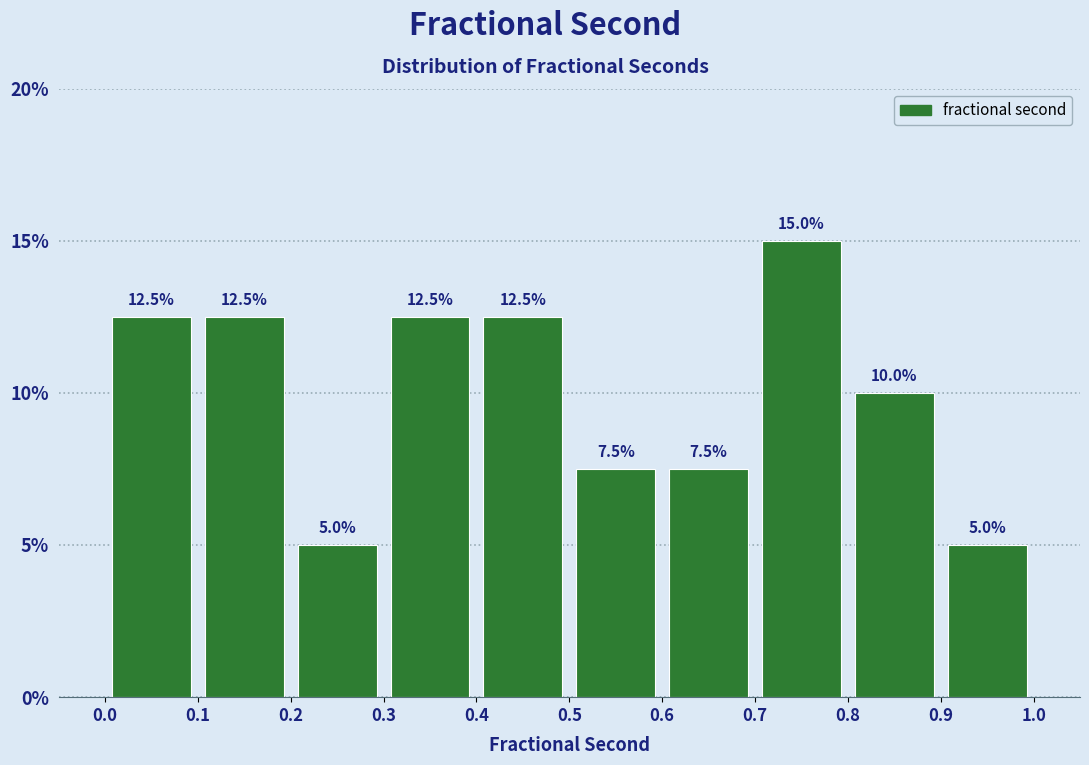

Over which range of the x-axis is the bar tallest?

0.7 to 0.8